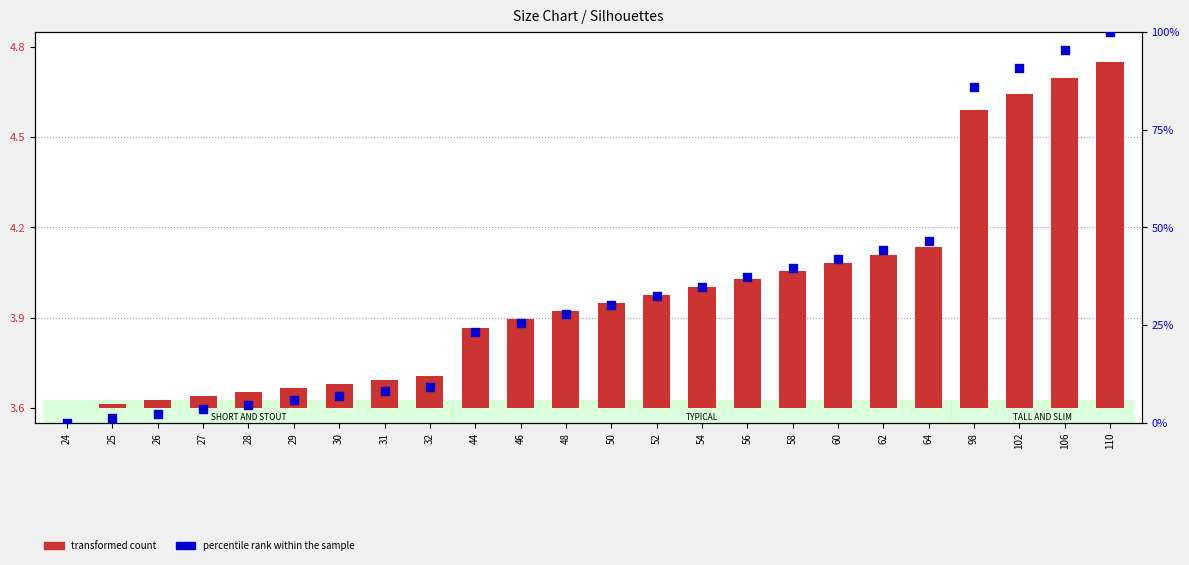

At how many categories does at least one series exceed 18?

15